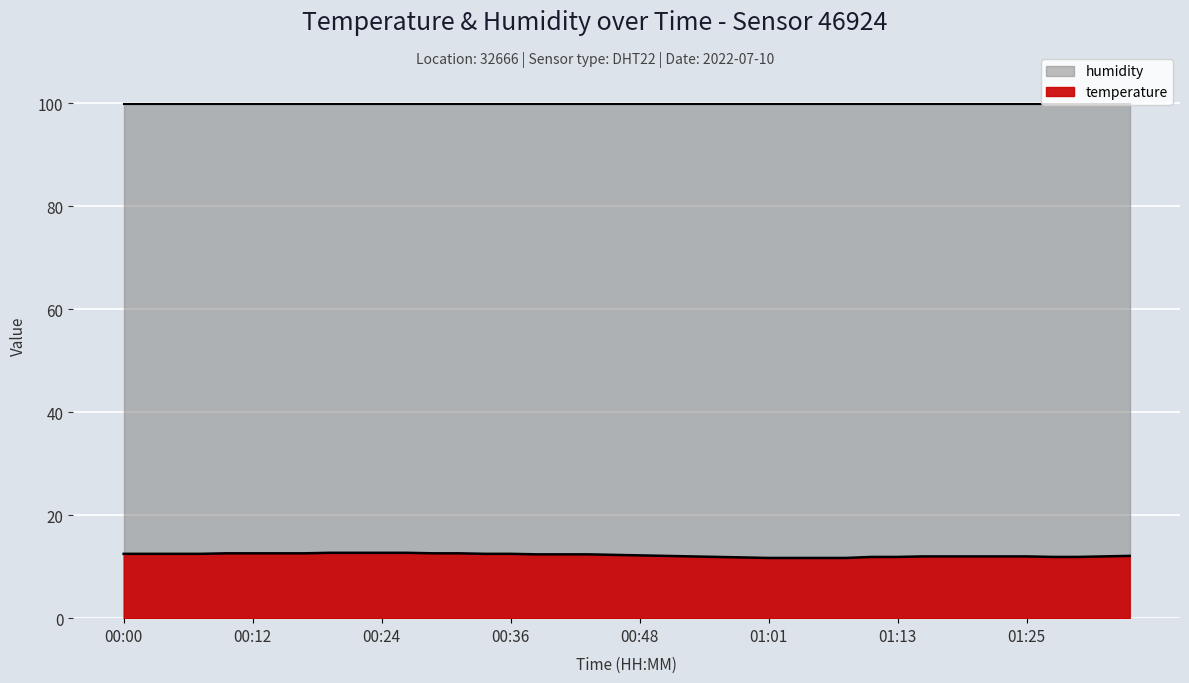

Where is the data nearest to the value 12?

00:53